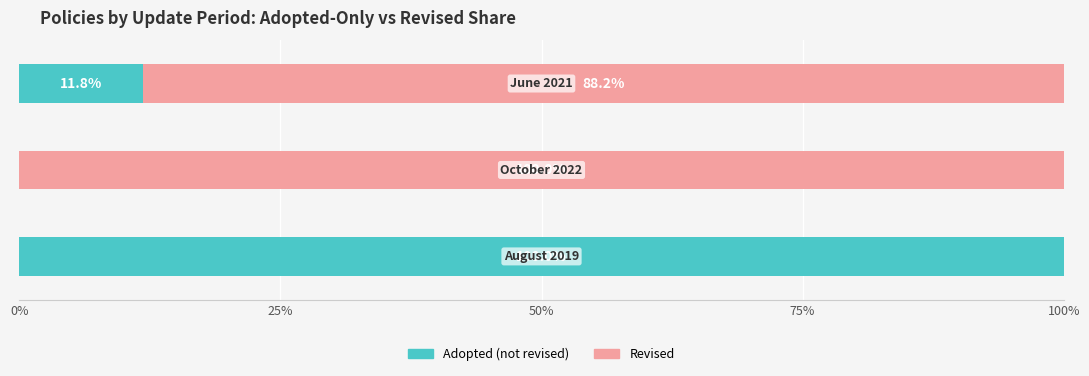

How many groups of bars are there?

3